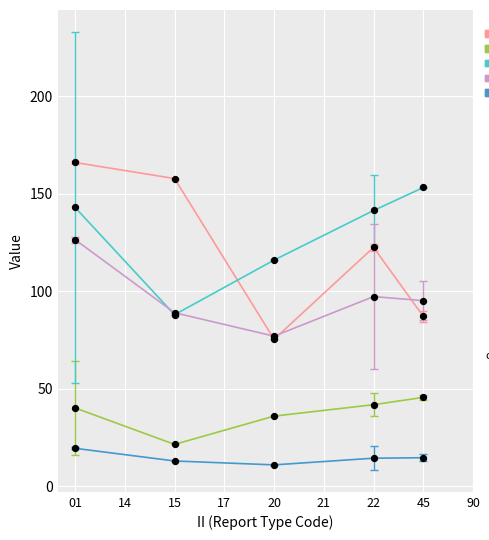

Is the value of LAT at 20 greater than the value of MSQUARE at 15?

No